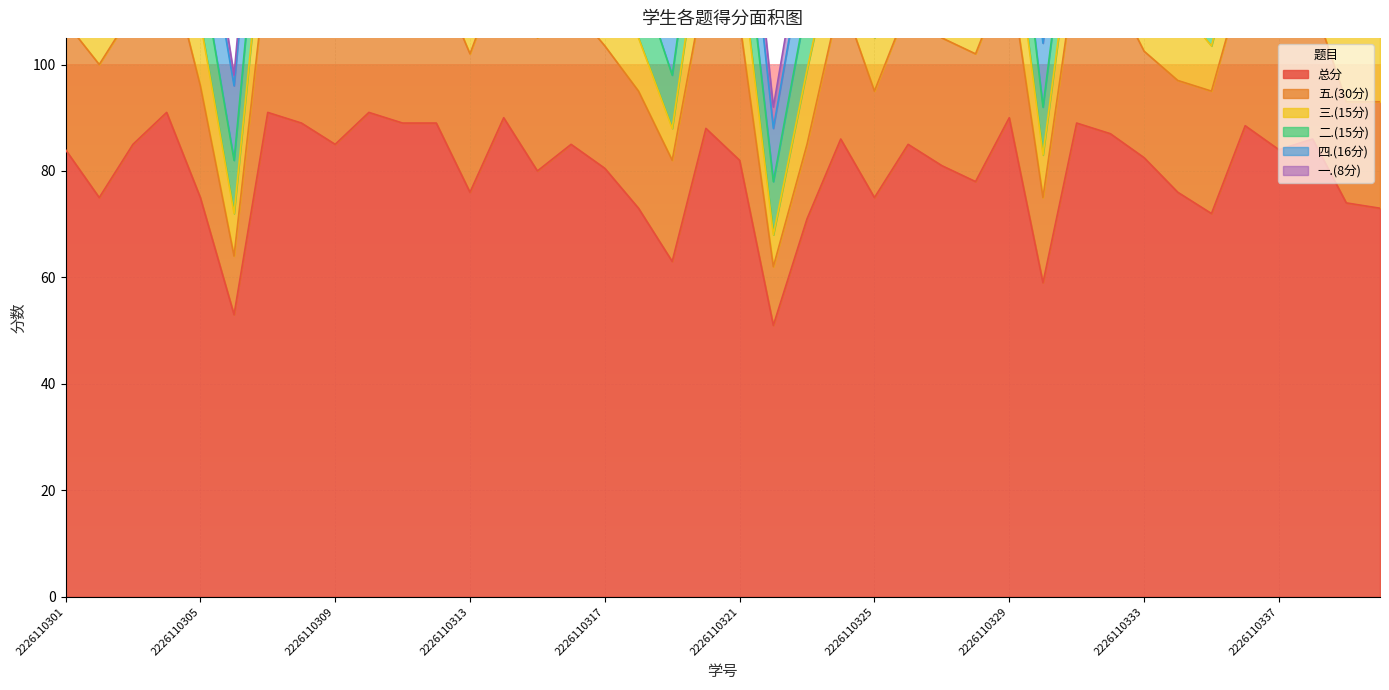

What is the maximum value for 总分?

91.0